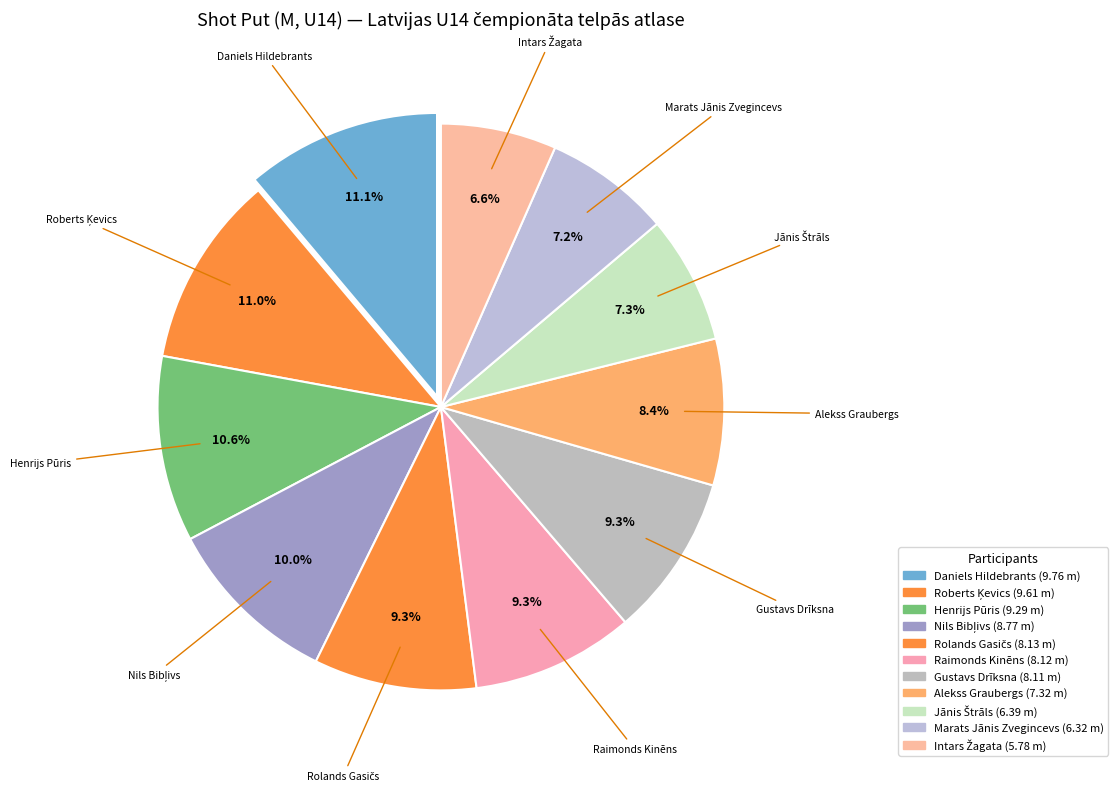

How much of the chart is everything except Gustavs Drīksna?

90.7%